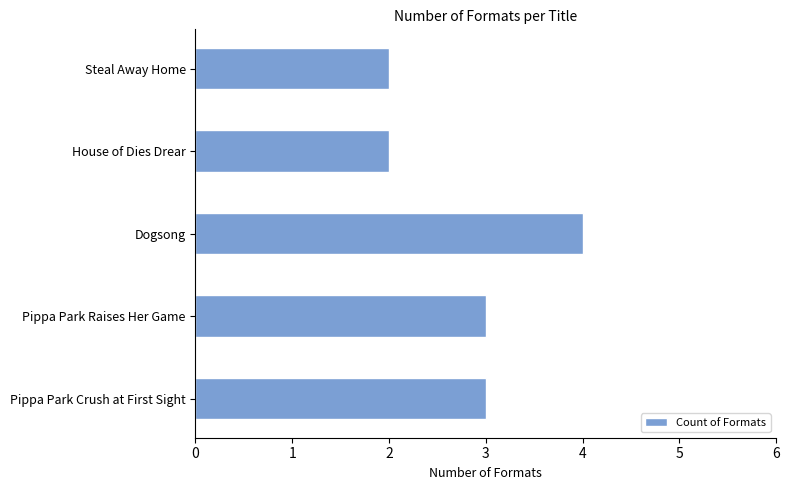

What is the sum of all values?

14